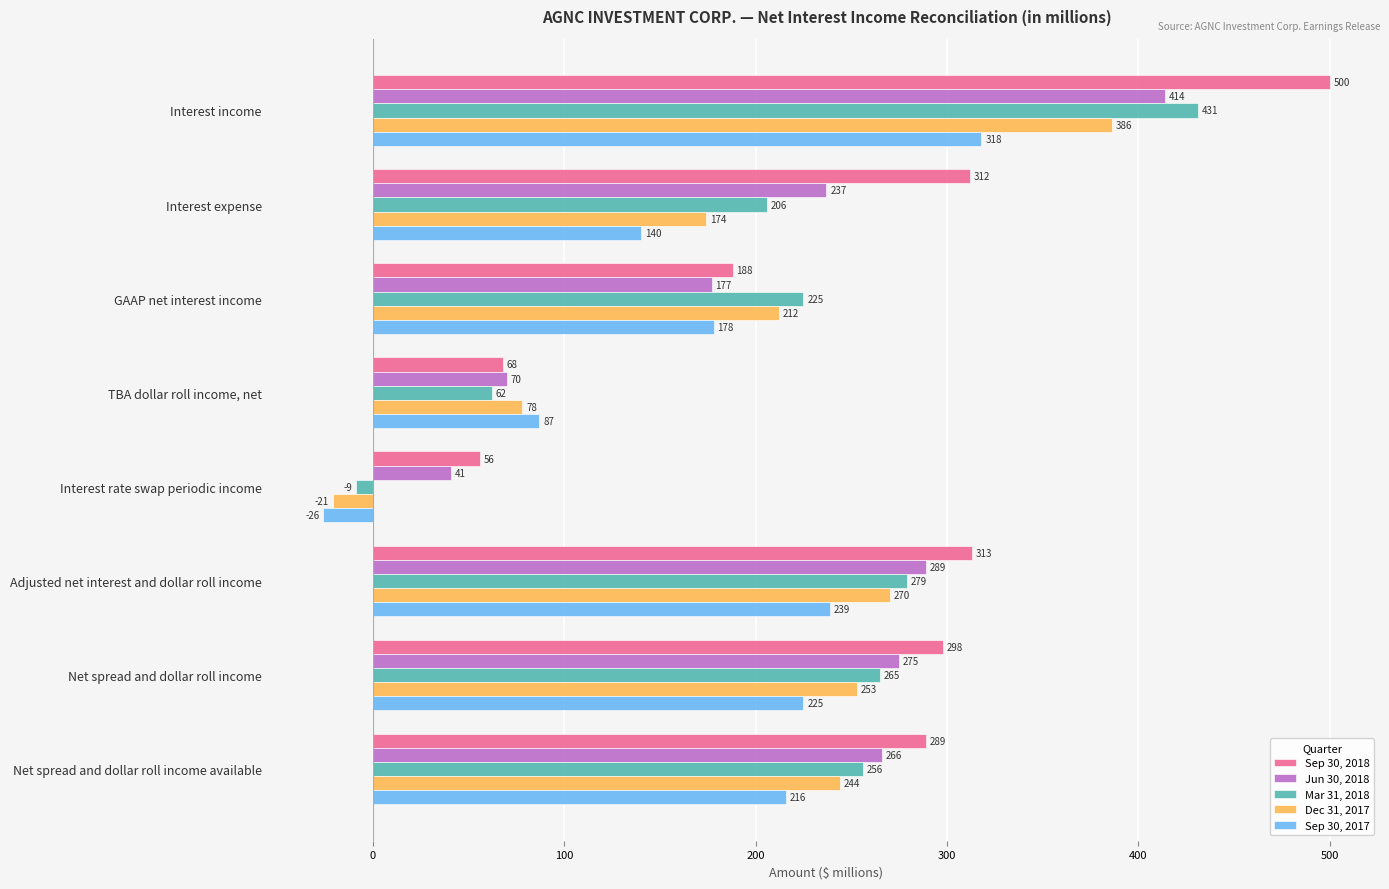

Rank the categories by Jun 30, 2018 value from highest to lowest.

Interest income, Adjusted net interest and dollar roll income, Net spread and dollar roll income, Net spread and dollar roll income available, Interest expense, GAAP net interest income, TBA dollar roll income, net, Interest rate swap periodic income